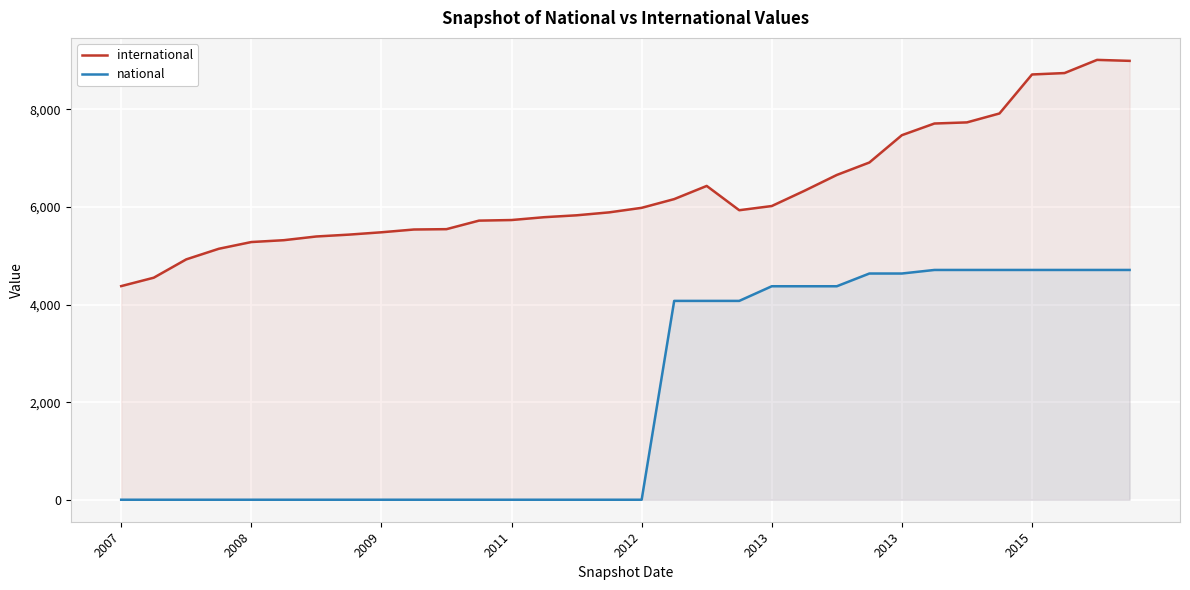

Does the chart display data point markers on the line(s)?

No